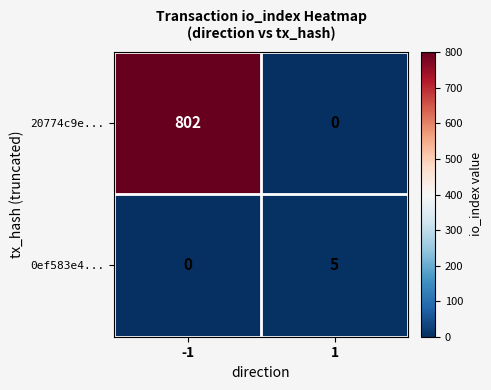

Reading right to left, transcribe all the data shown in this chart.

20774c9e...: 1=0	-1=802
0ef583e4...: 1=5	-1=0